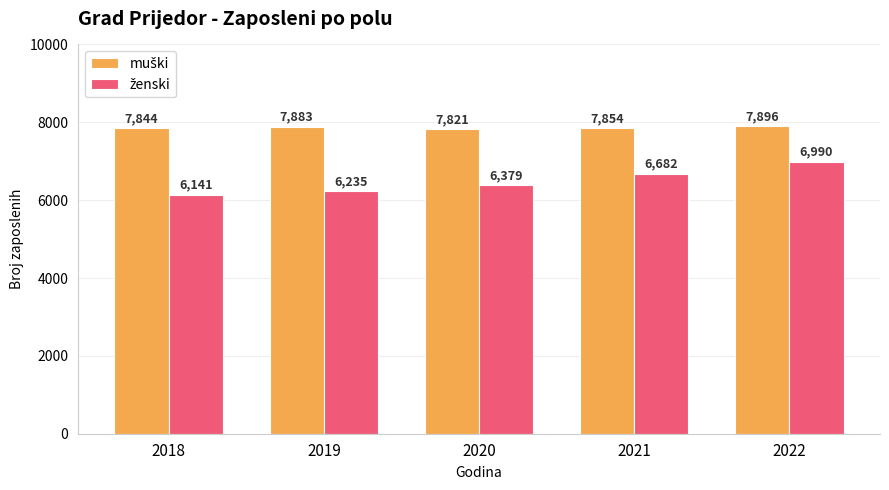

What is the smallest value displayed?

6141